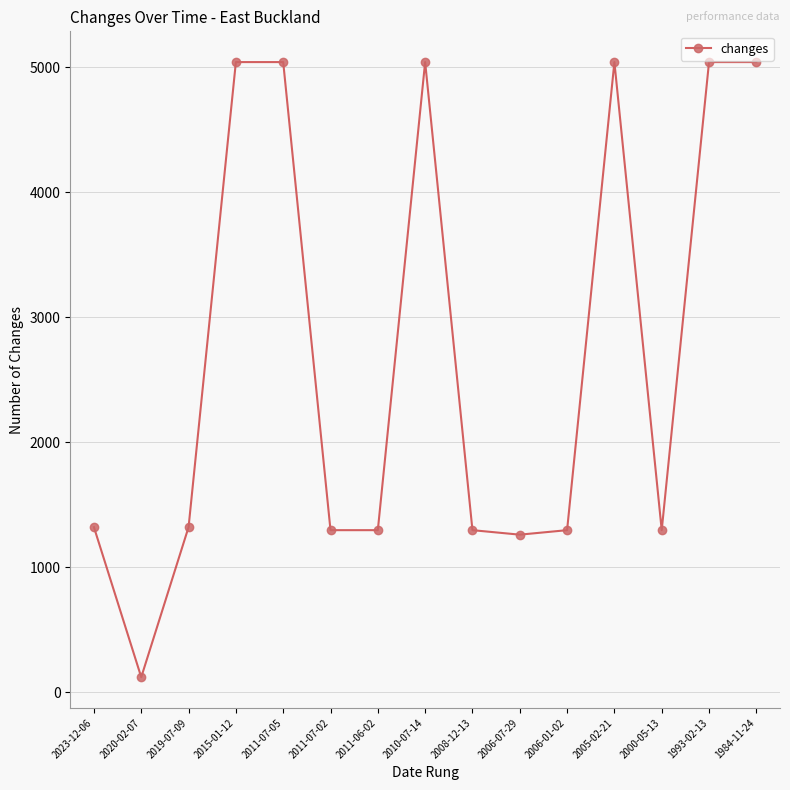

Between 2019-07-09 and 2011-07-05, which is larger?

2011-07-05